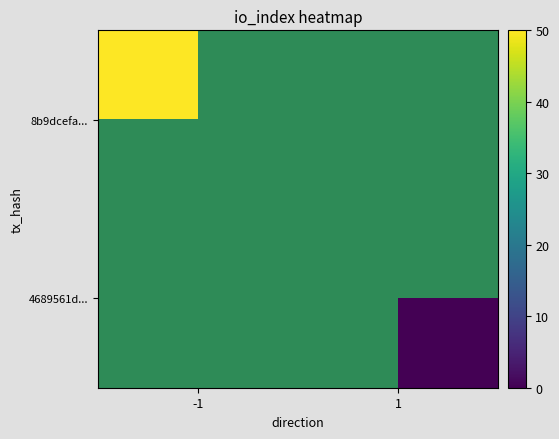

At which category does the chart reach its minimum across all series?

1